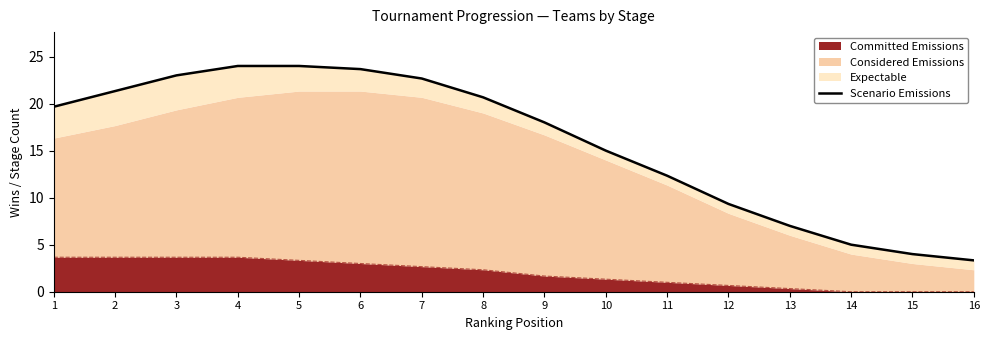

True or false: the data shows 22.7 at 7.

True